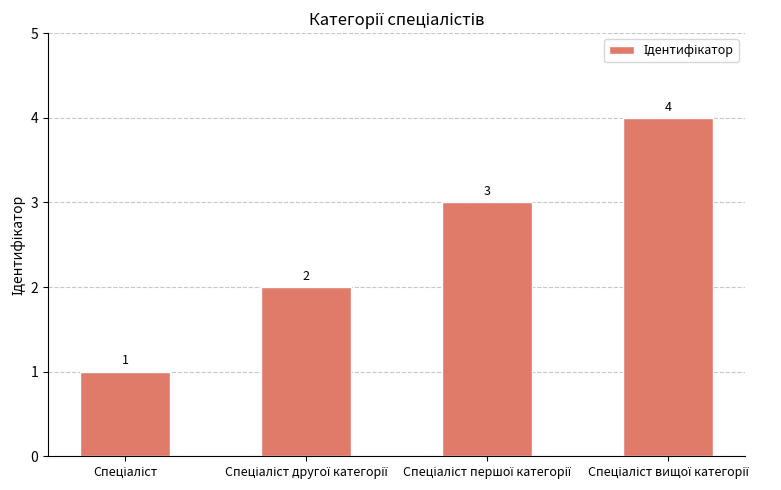

What is the value of the 2nd bar from the left?

2